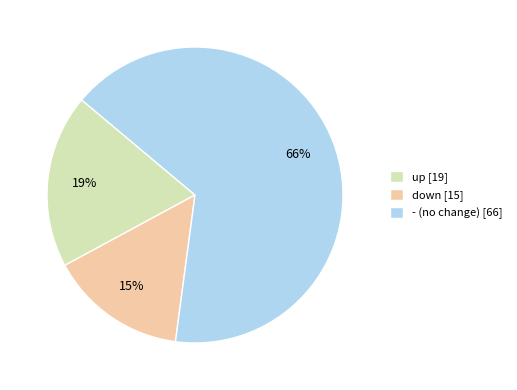

To the nearest percent, what is the difference between the largest and smallest slice percentages?

51%